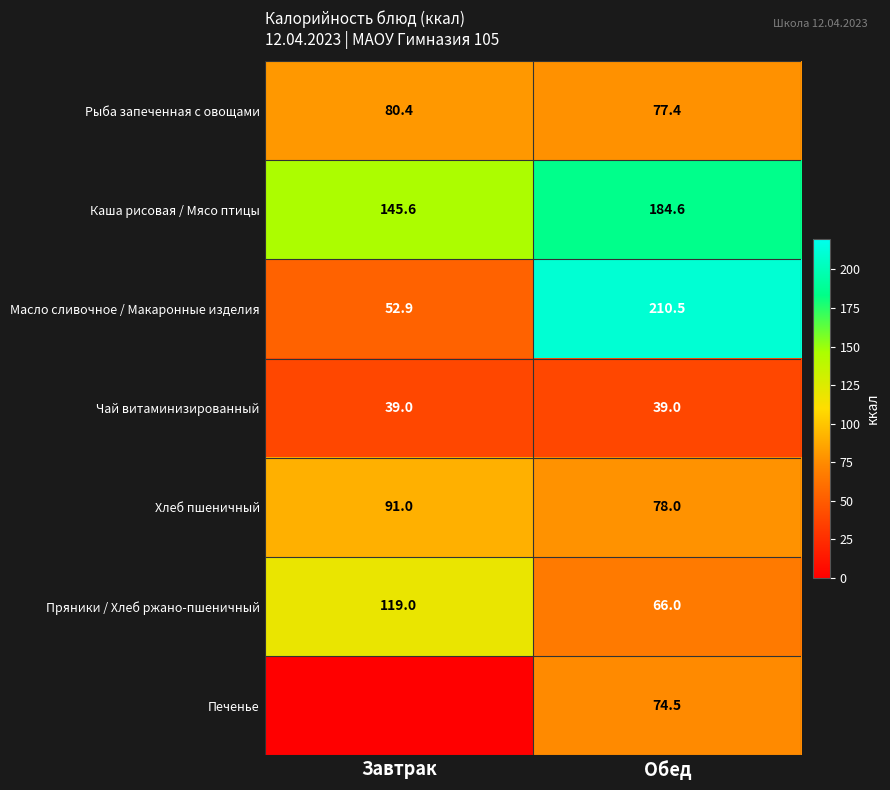

What is the spread (max minus min) of values at Обед?

171.5